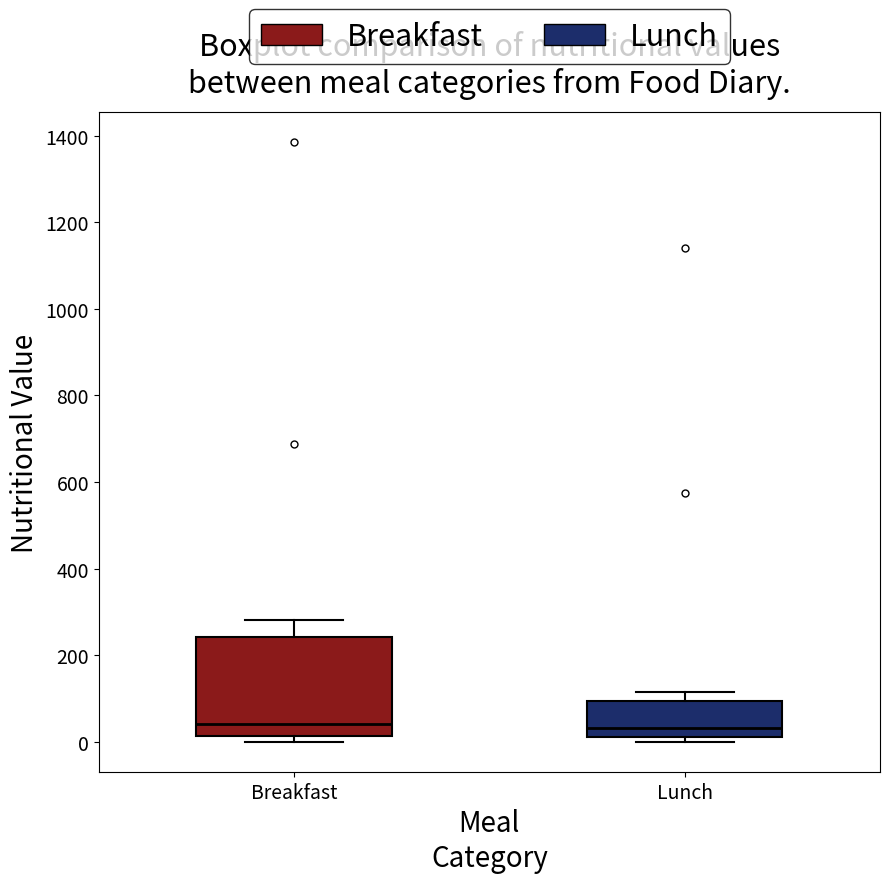

Reading left to right, read every box against the y-axis: the position of its median line, the range the box covers, and the ends of its whiskers. The values are not printed on the chart, so give them approximately, as read against the axis.

Breakfast: median 40, box 20 to 240, whiskers 0 to 280
Lunch: median 40, box 20 to 100, whiskers 0 to 120